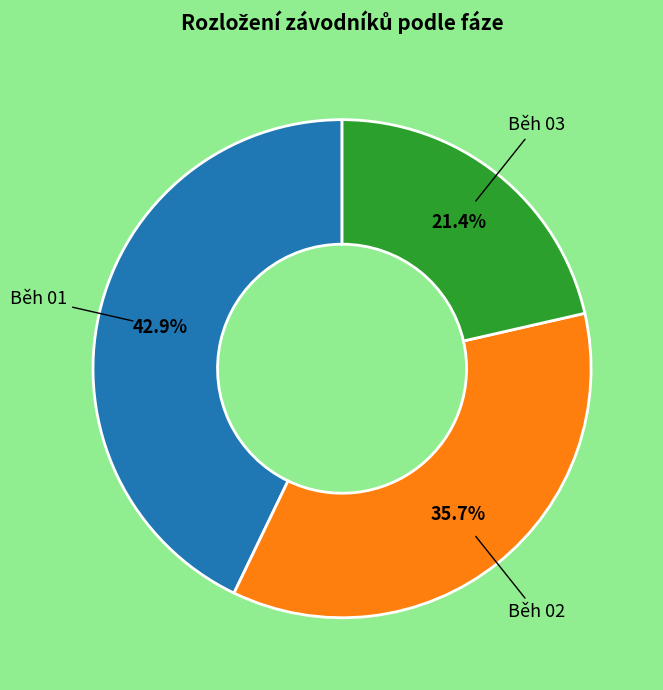

Does any single category account for the majority?

No